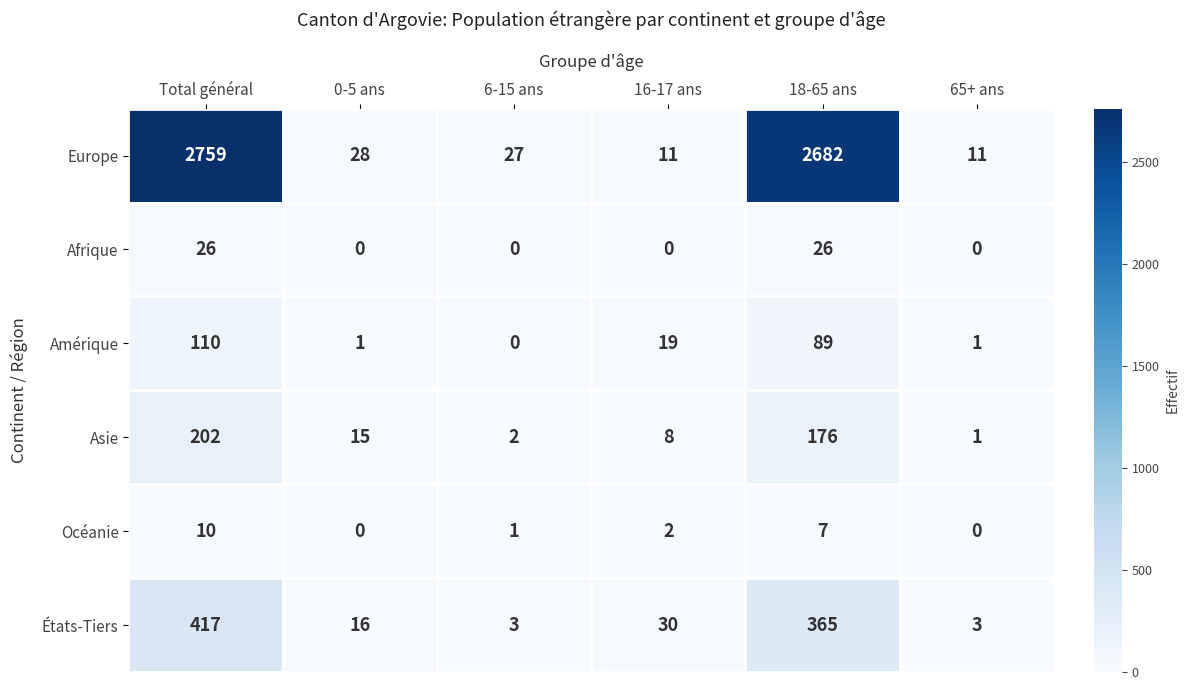

What is the total value across all series at 6-15 ans?

33